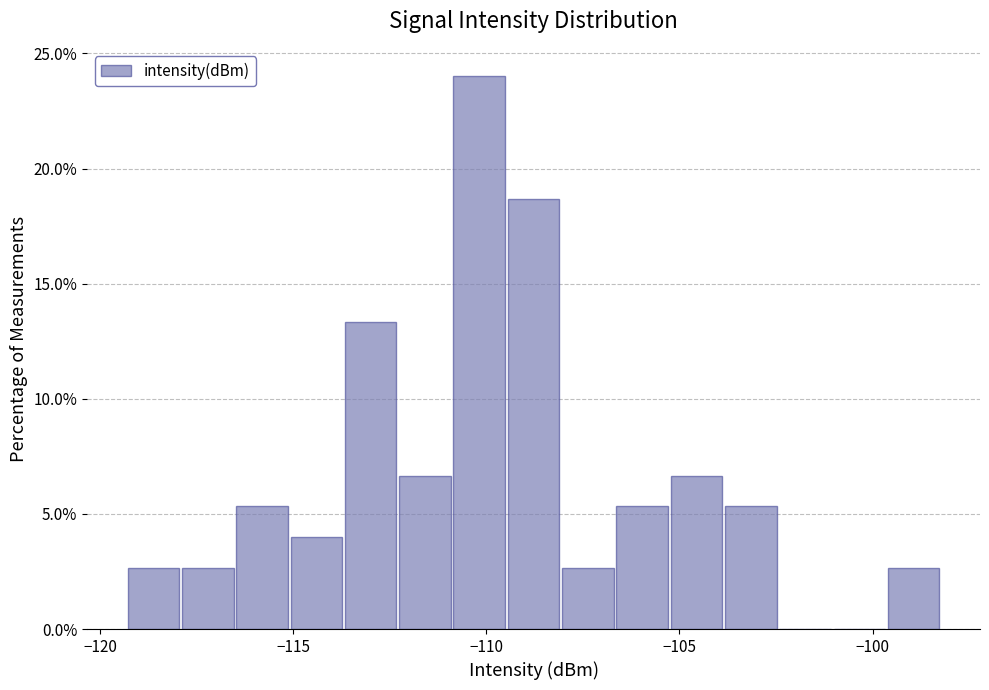

Around what value on the x-axis is the tallest bar? Give the approximate position of its centre, as read against the axis.

-110.0